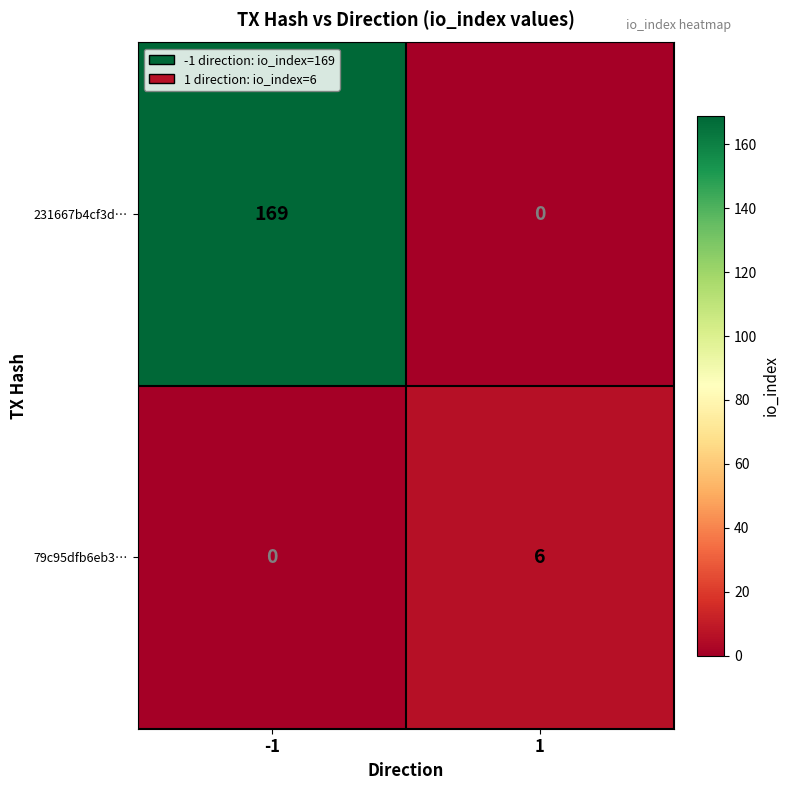

Read the 231667b4cf3d… value at -1, to the nearest 5.

170